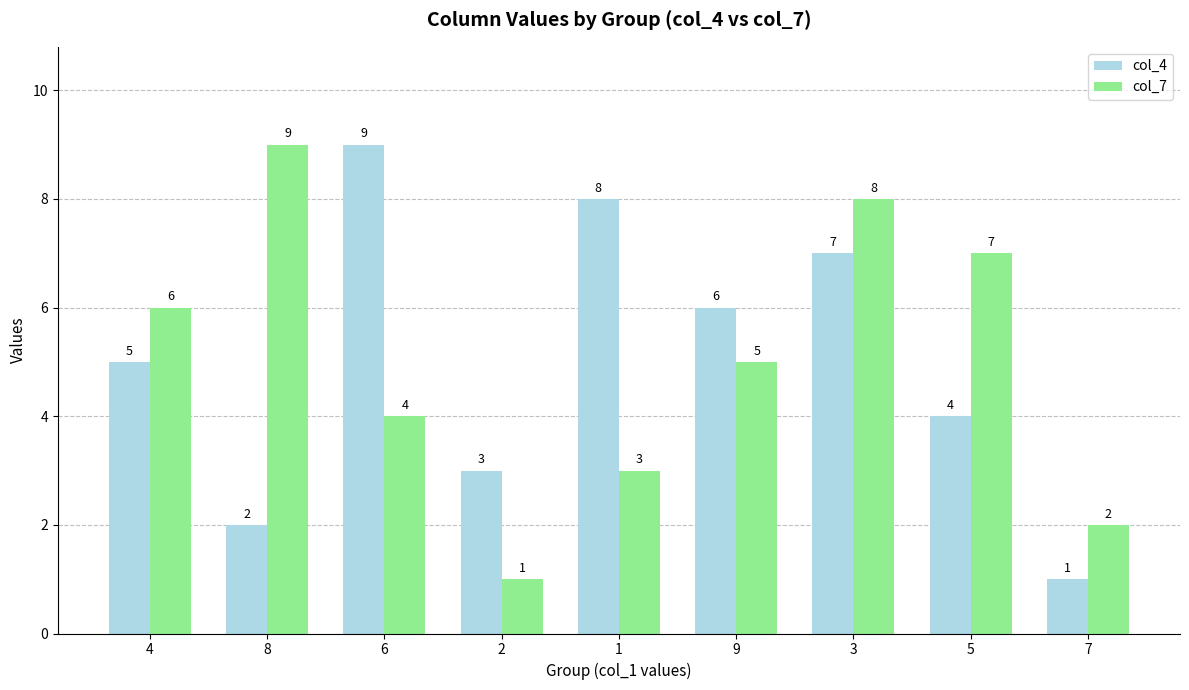

What are all the series names shown in the legend?

col_4, col_7